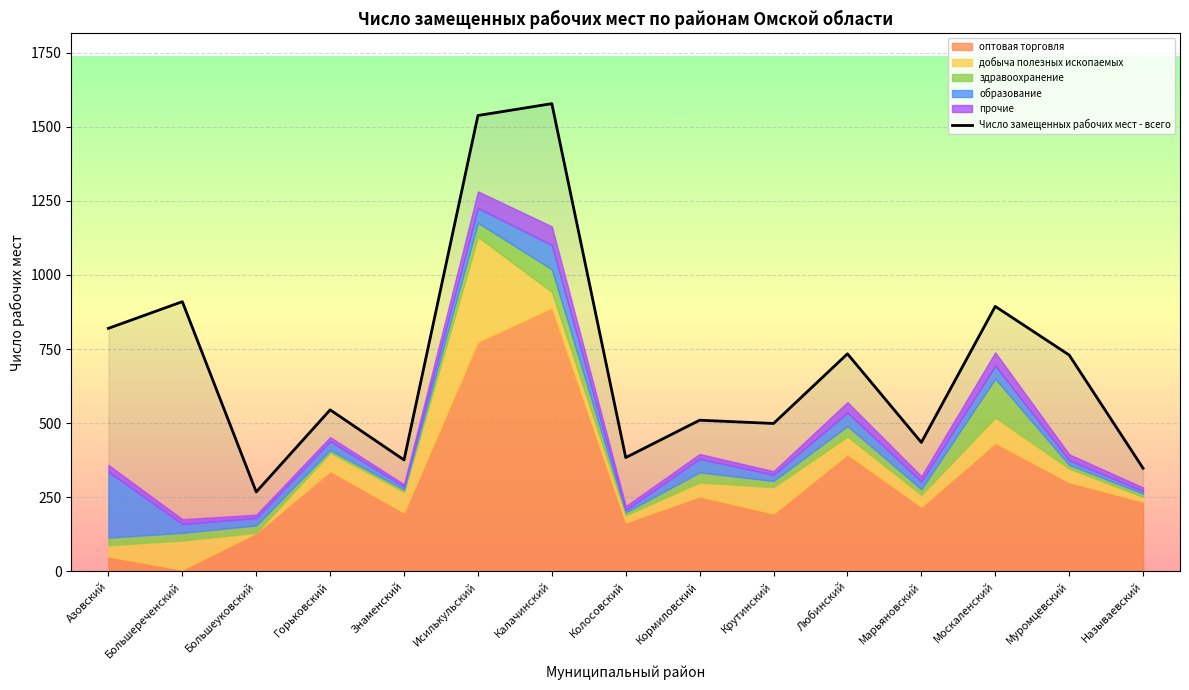

How many data points are less than 545?

7